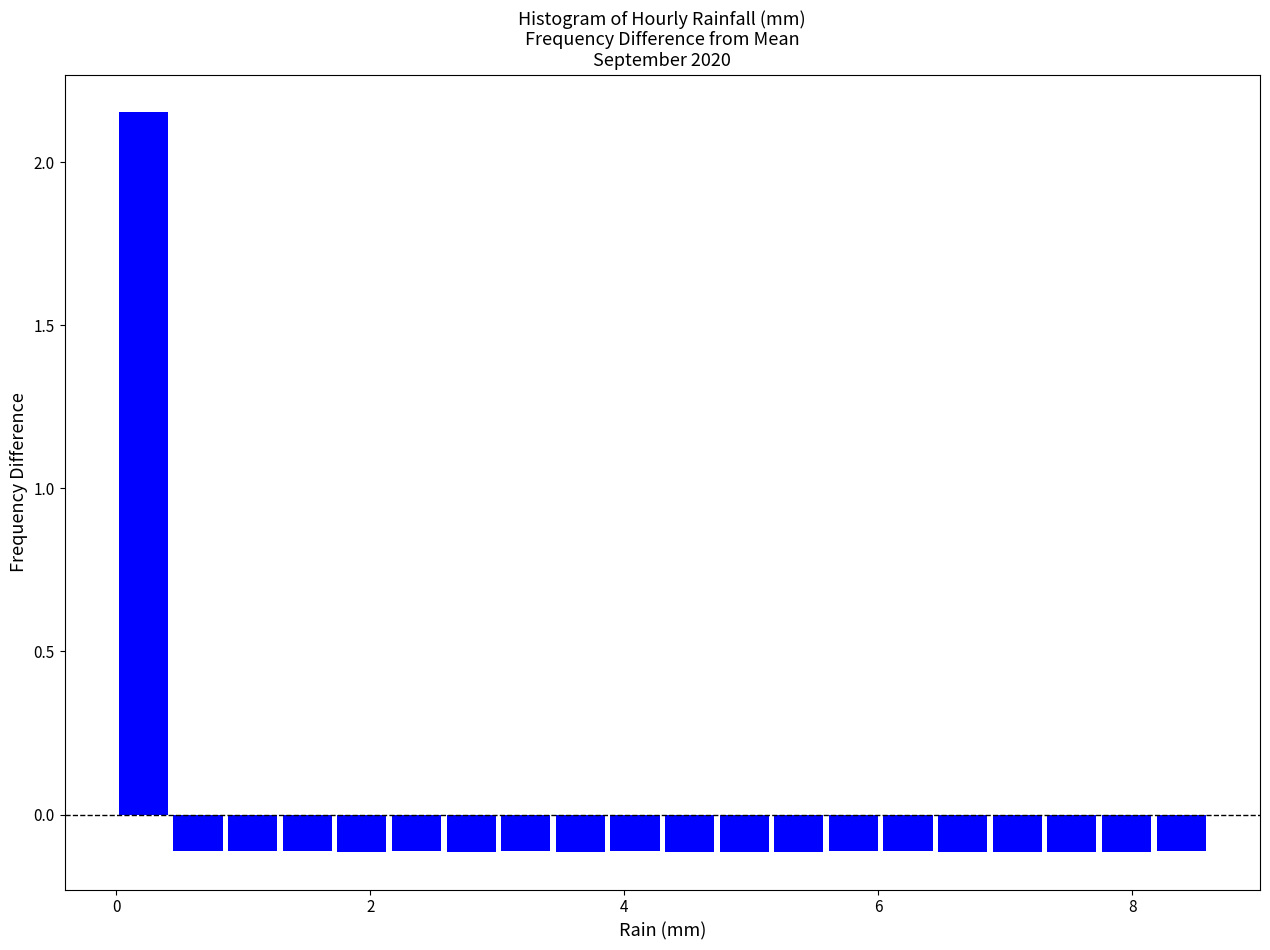

Around what value on the x-axis is the tallest bar? Give the approximate position of its centre, as read against the axis.

0.2